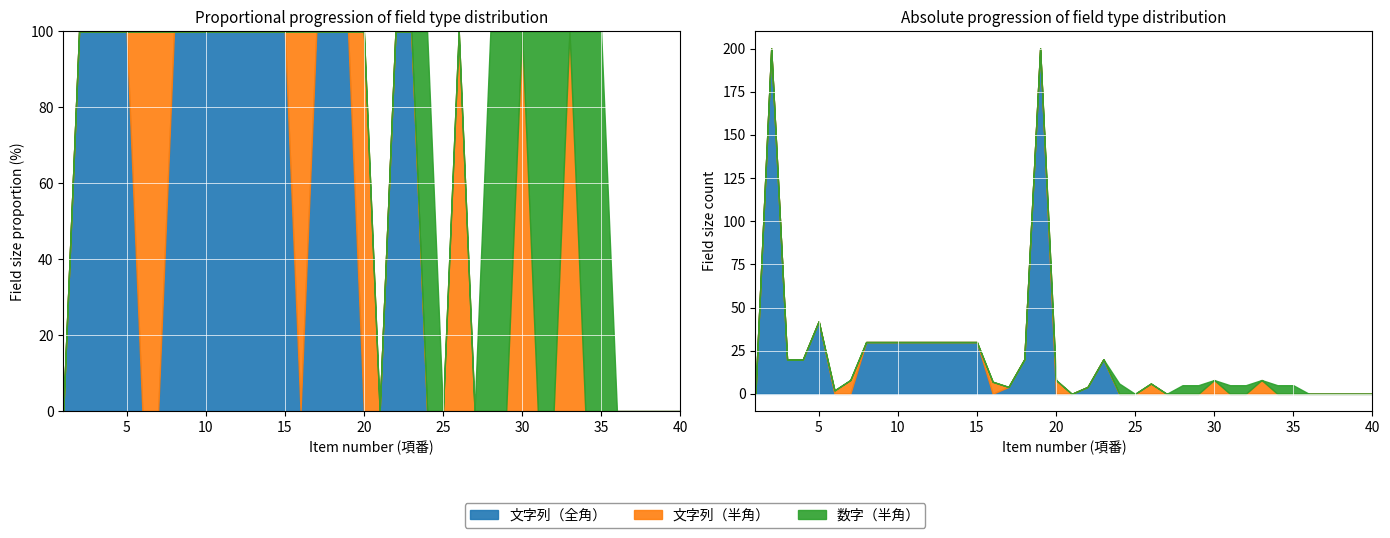

Reading left to right, list all the values displayed in this chart.

文字列（全角）: 0	200	20	20	42	0	0	30	30	30	30	30	30	30	30	0	4	20	200	0	0	4	20	0	0	0	0	0	0	0	0	0	0	0	0	0	0	0	0	0
文字列（半角）: 0	0	0	0	0	2	8	0	0	0	0	0	0	0	0	7	0	0	0	8	0	0	0	0	0	6	0	0	0	8	0	0	8	0	0	0	0	0	0	0
数字（半角）: 0	0	0	0	0	0	0	0	0	0	0	0	0	0	0	0	0	0	0	0	0	0	0	6	0	0	0	5	5	0	5	5	0	5	5	0	0	0	0	0